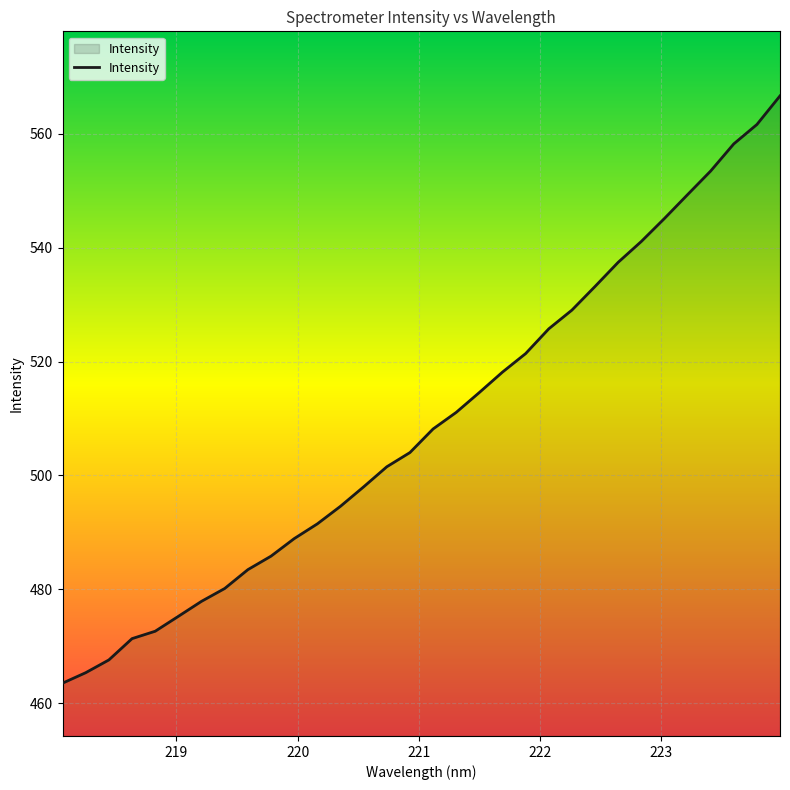

Reading right to left, transcribe all the data shown in this chart.

566.6	561.6	558.2	553.5	549.3	545.1	541.1	537.4	533.2	529.0	525.7	521.4	518.2	514.6	511.1	508.2	504.0	501.5	498.0	494.6	491.5	488.9	485.8	483.5	480.2	477.9	475.3	472.7	471.4	467.6	465.4	463.5